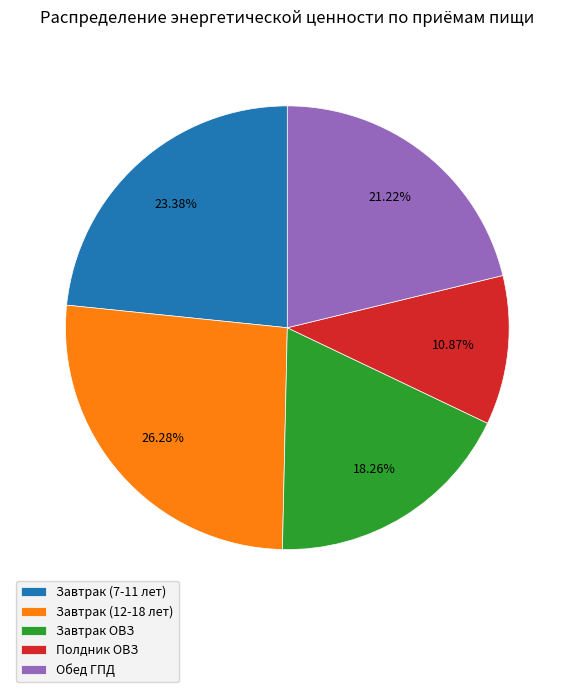

Is it true that Полдник ОВЗ is 22% of the pie?

False